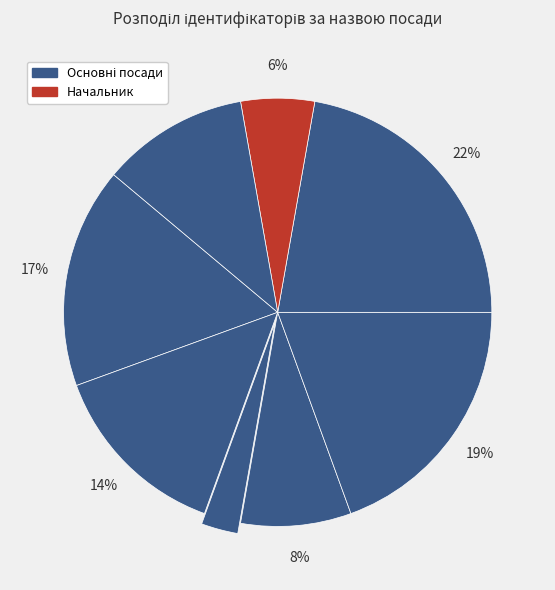

How many slices are in this pie chart?

8